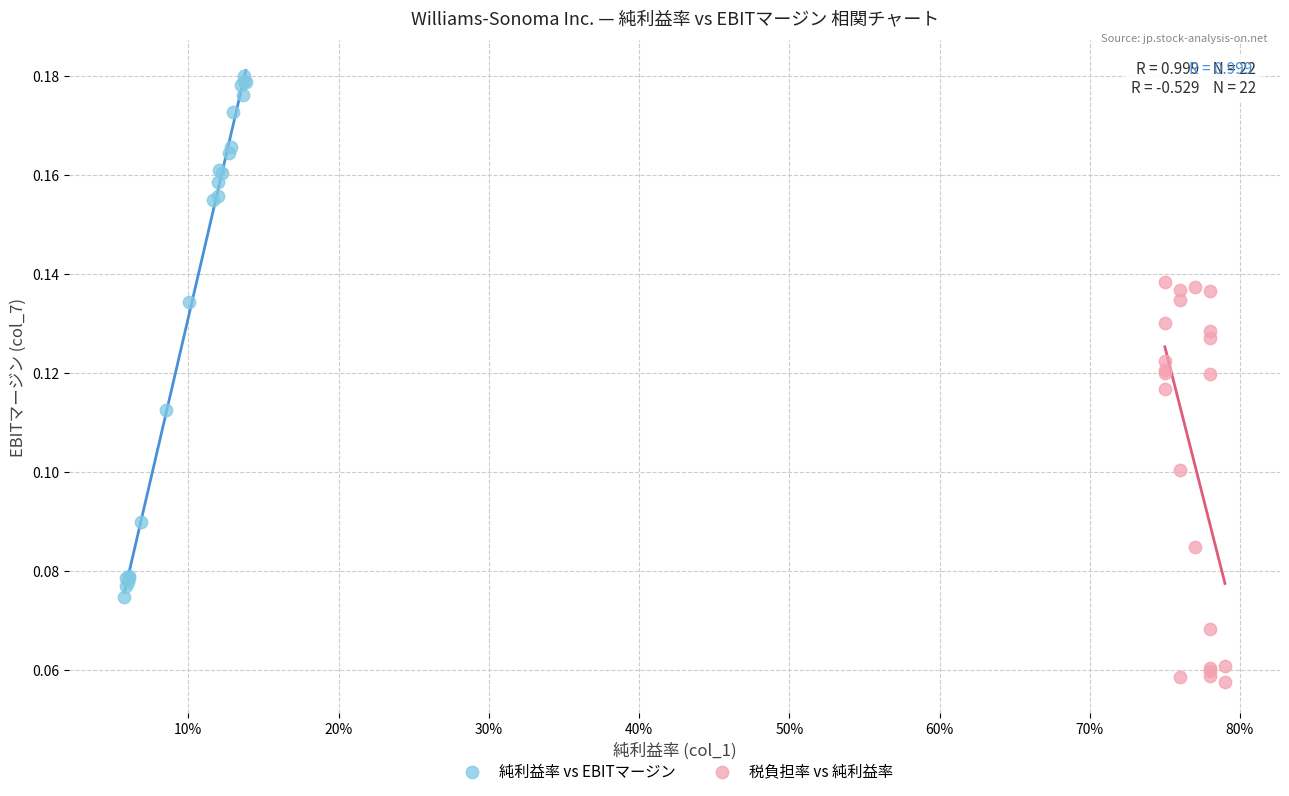

What are all the series names shown in the legend?

純利益率 vs EBITマージン, 税負担率 vs 純利益率